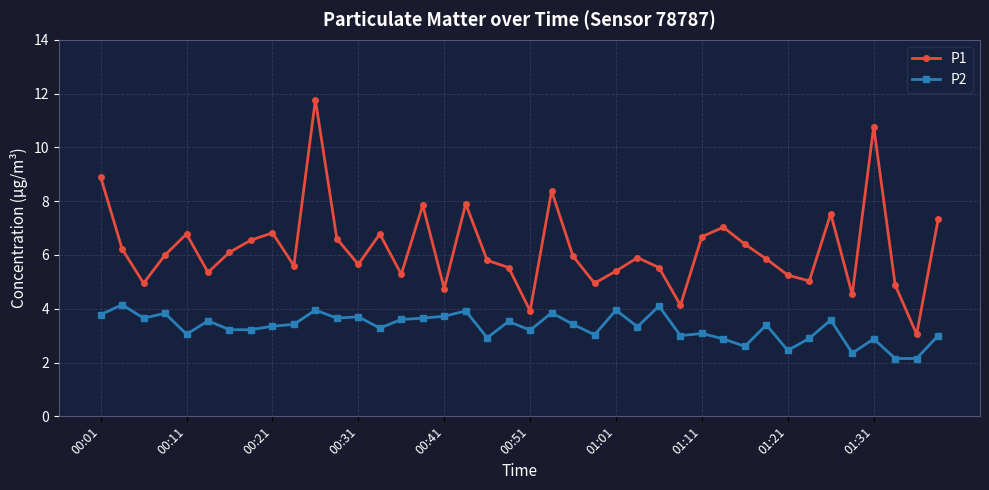

Rank the series by their average value, from lowest to highest.

P2, P1